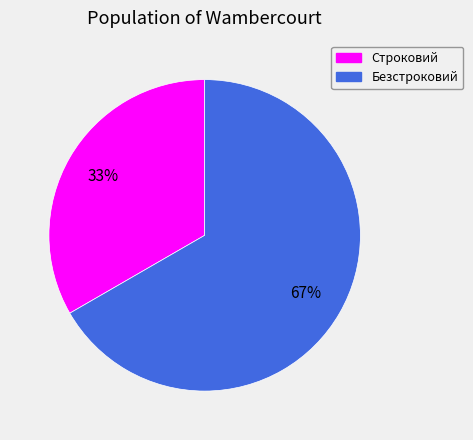

Rank the categories by value from highest to lowest.

Безстроковий, Строковий